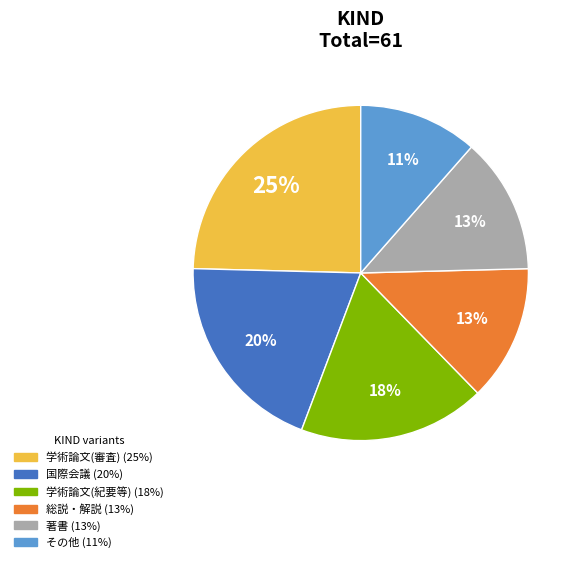

To the nearest percent, what is the average slice percentage?

17%